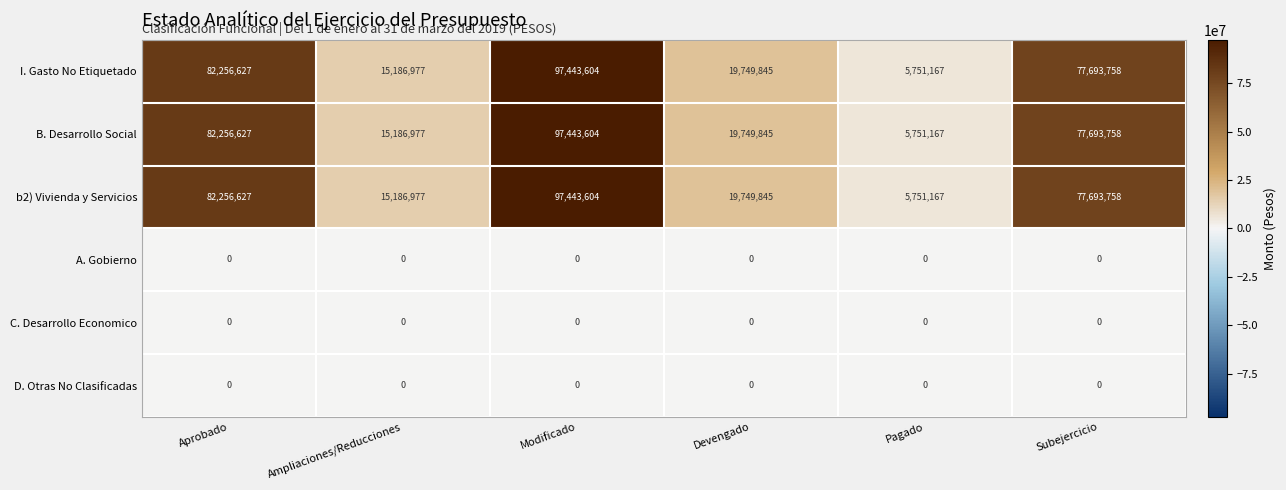

What is the difference between the highest and lowest values at Ampliaciones/Reducciones?

15186977